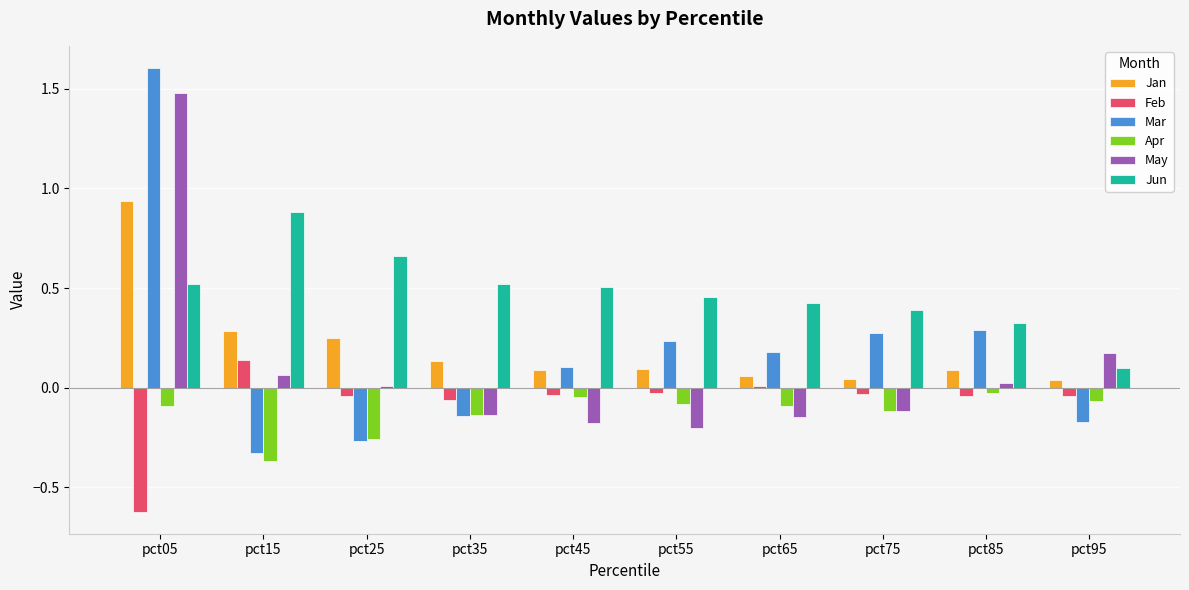

The May series shows -0.1 at pct35. True or false?

True